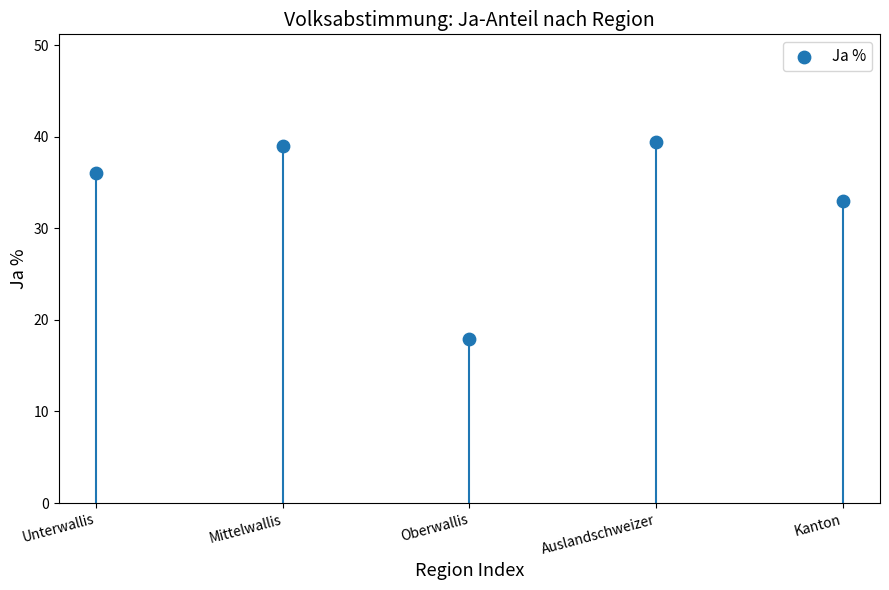

What Y value in the scatter plot is closest to 28?

33.0